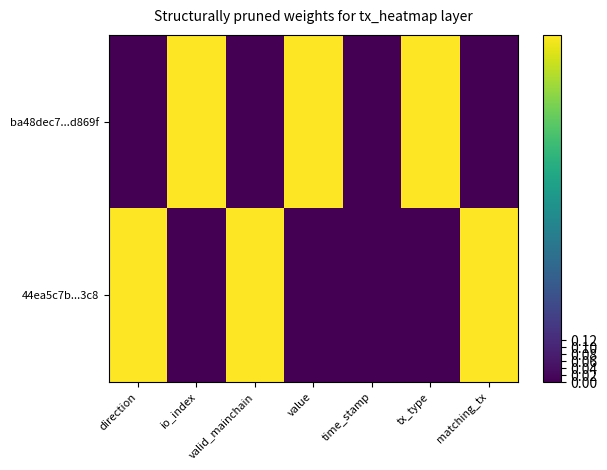

List the series in order of their peak value, lowest first.

ba48dec7...d869f, 44ea5c7b...3c8